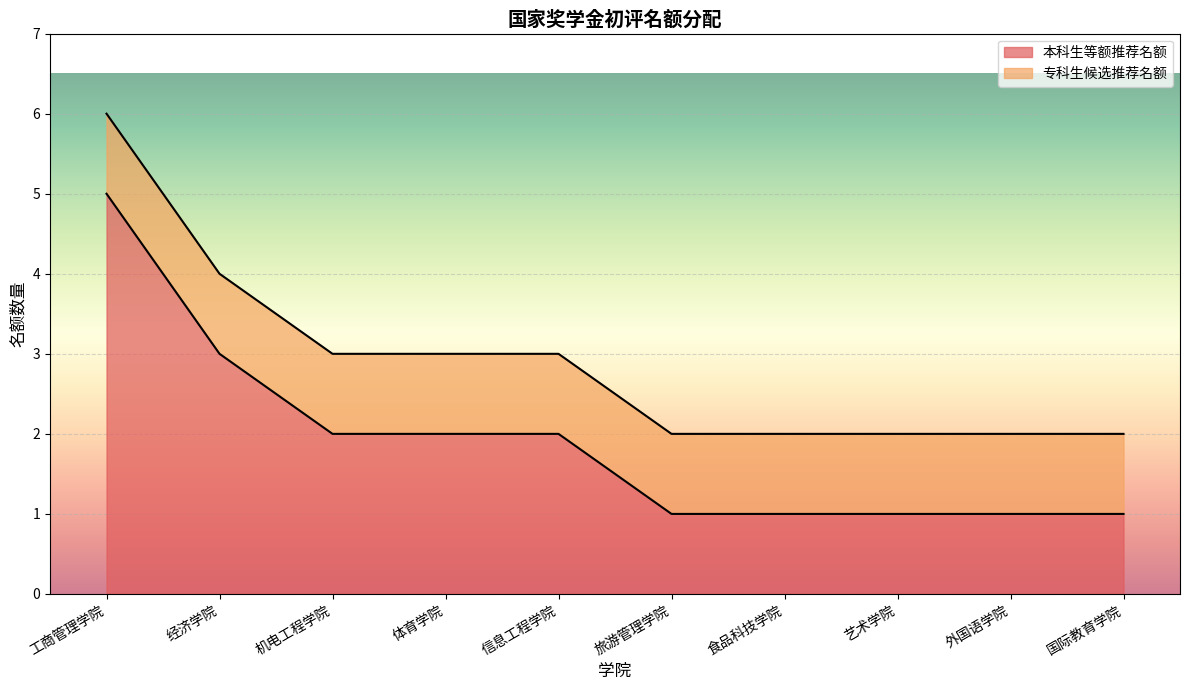

List the labels in order of value, smallest first.

旅游管理学院, 食品科技学院, 艺术学院, 外国语学院, 国际教育学院, 机电工程学院, 体育学院, 信息工程学院, 经济学院, 工商管理学院